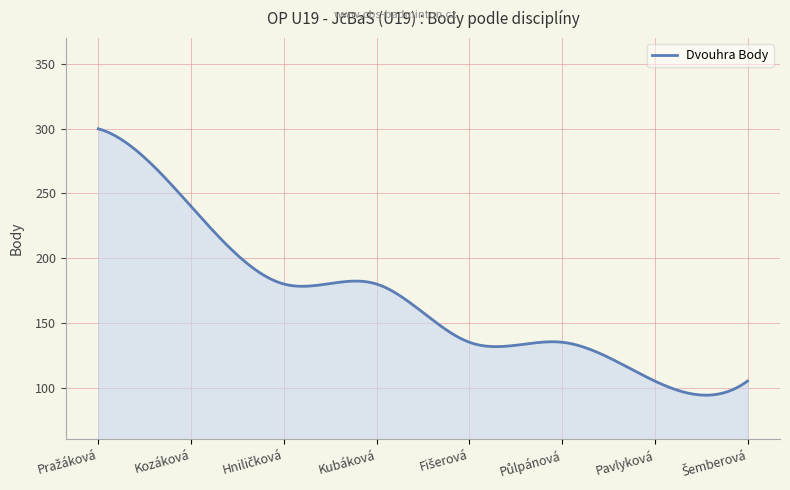

What is the smallest value displayed?

94.1